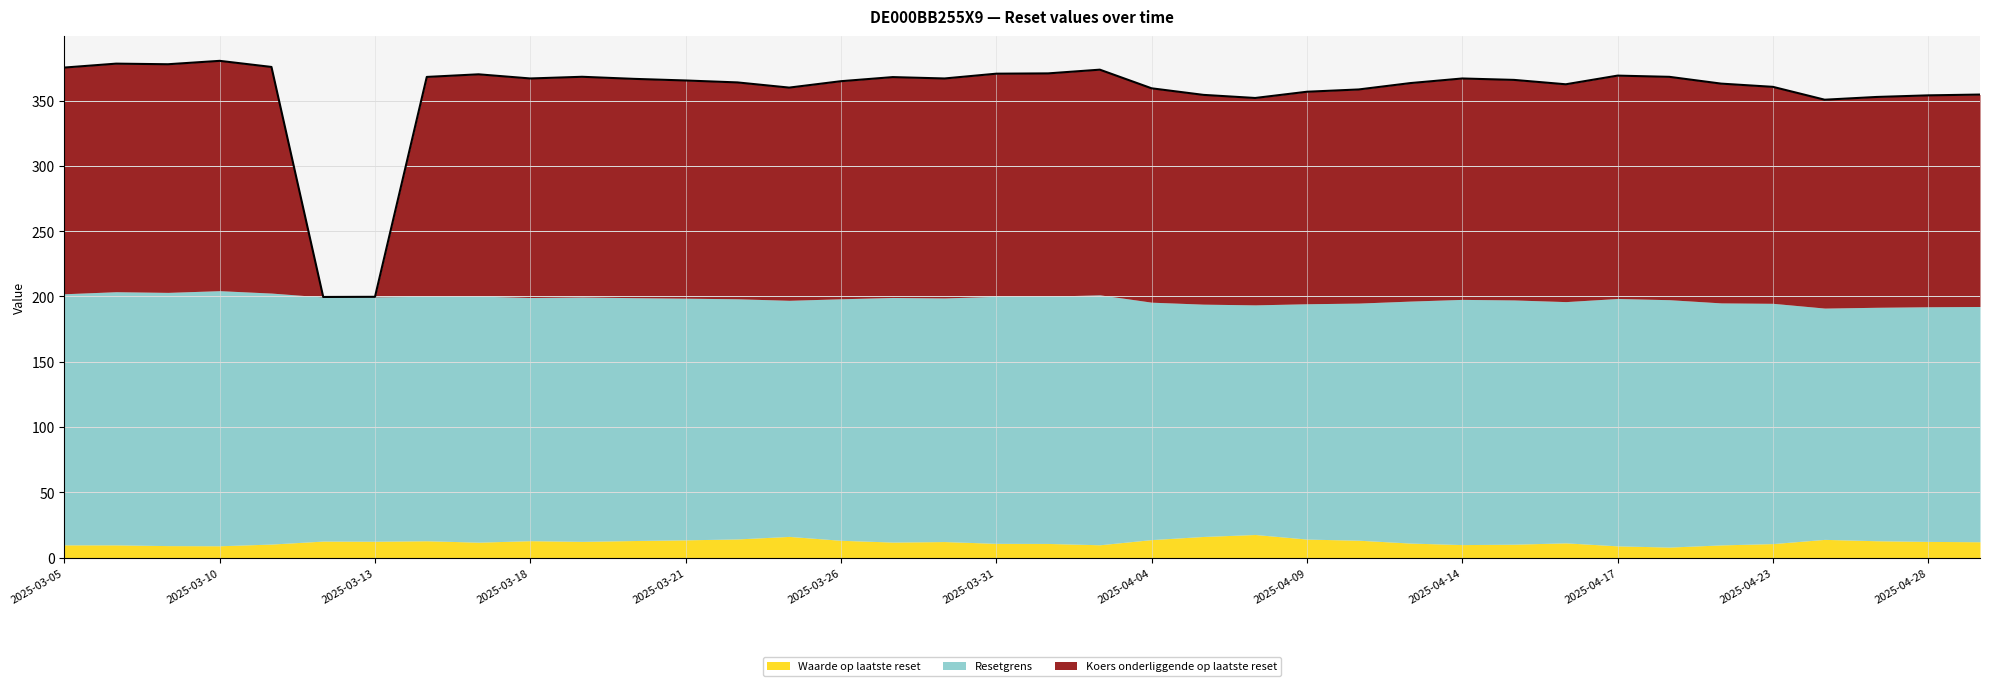

What is the minimum value for Waarde op laatste reset?

8.1